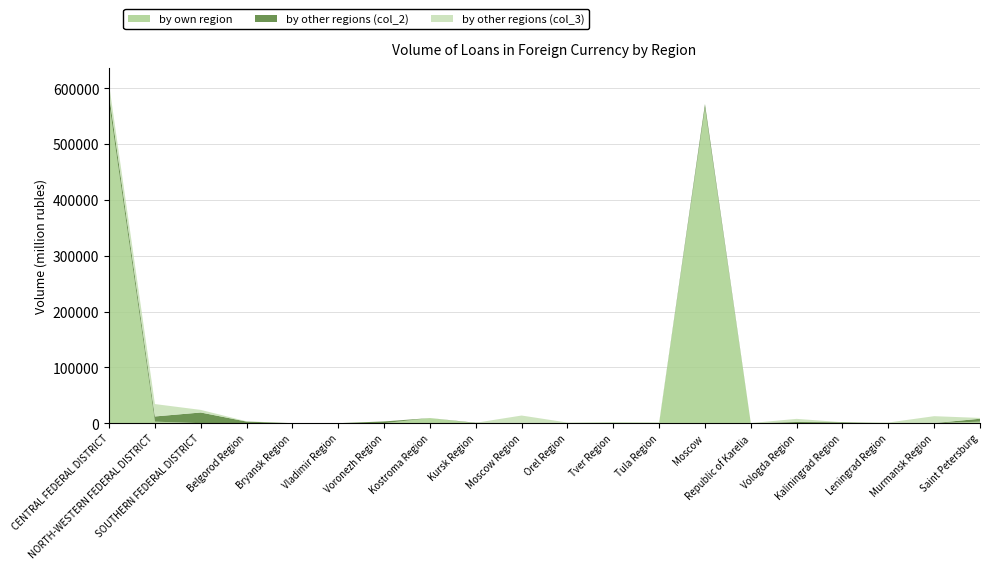

What is the highest value of the by own region series?

574010